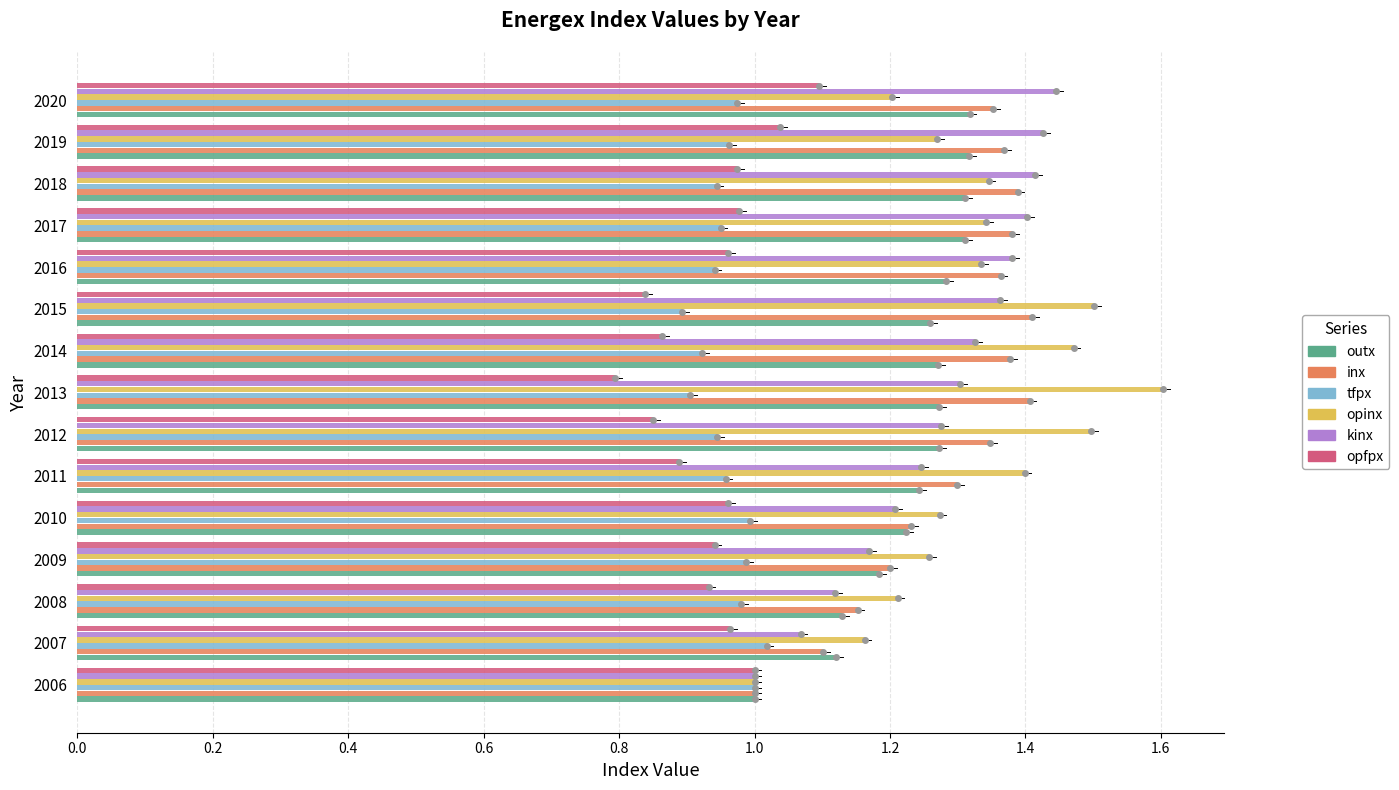

What is the total value across all series at 2016?

7.3